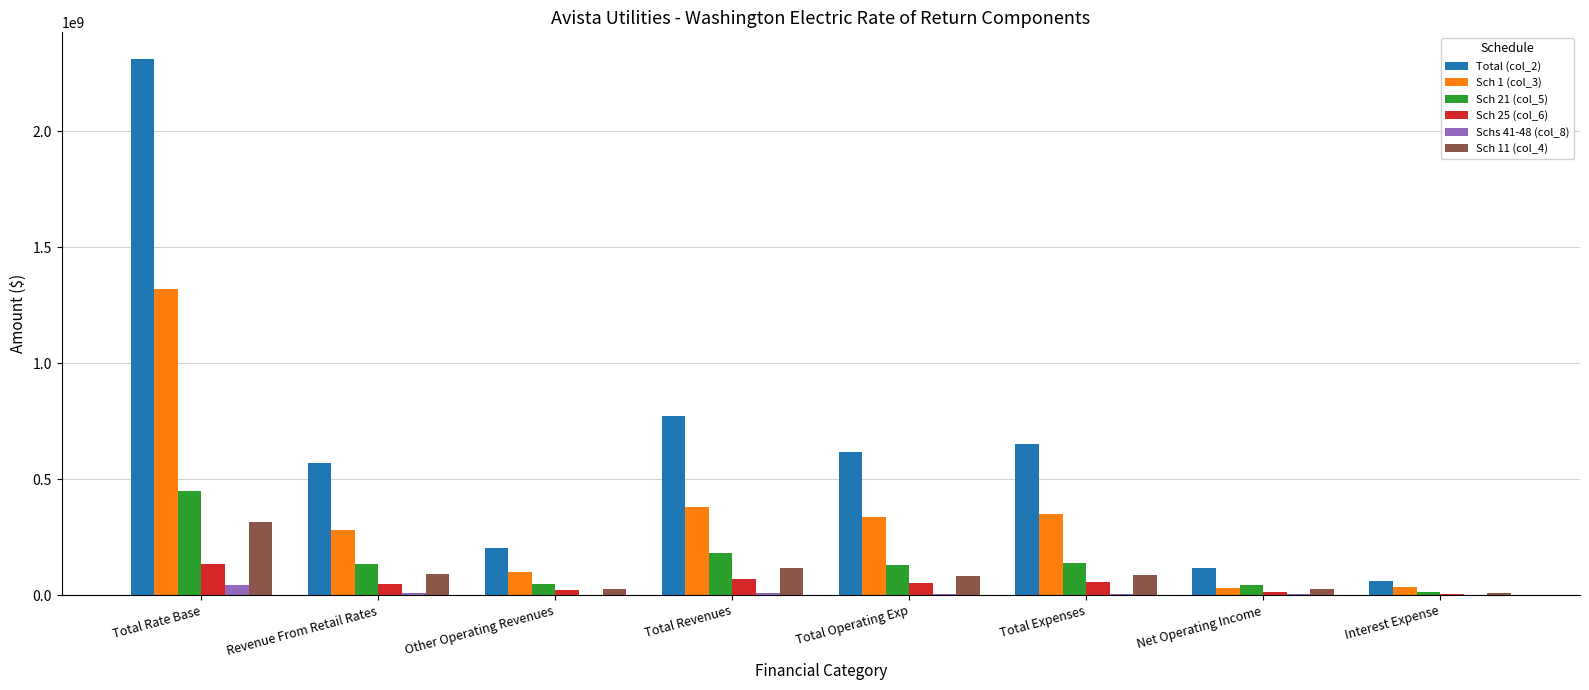

At which category does the chart reach its peak across all series?

Total Rate Base